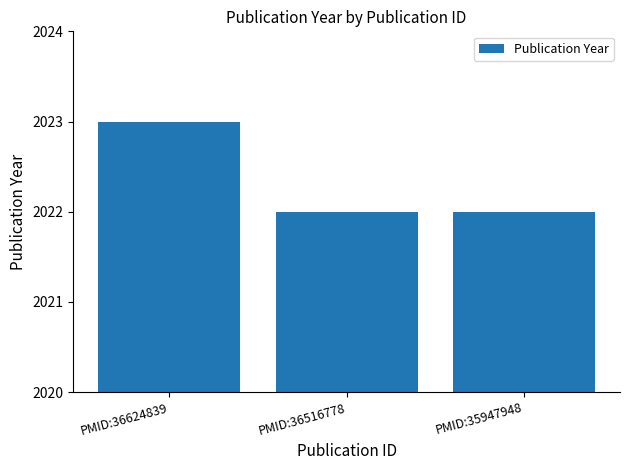

What is the sum of the values at PMID:36516778 and PMID:36624839?

4045